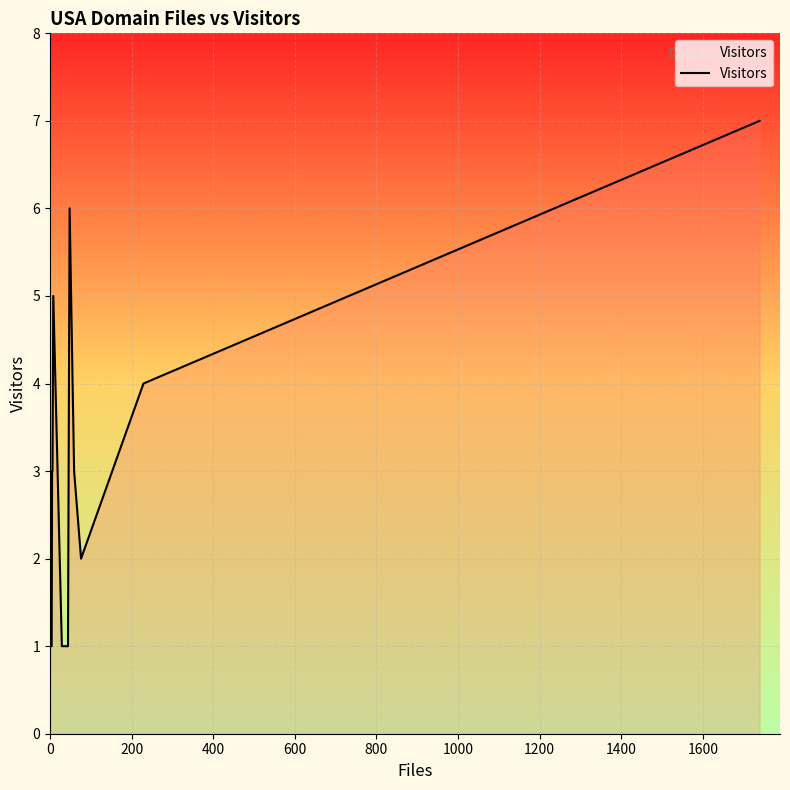

How many interior local valleys (lower than both neighbors) does the data have?

1